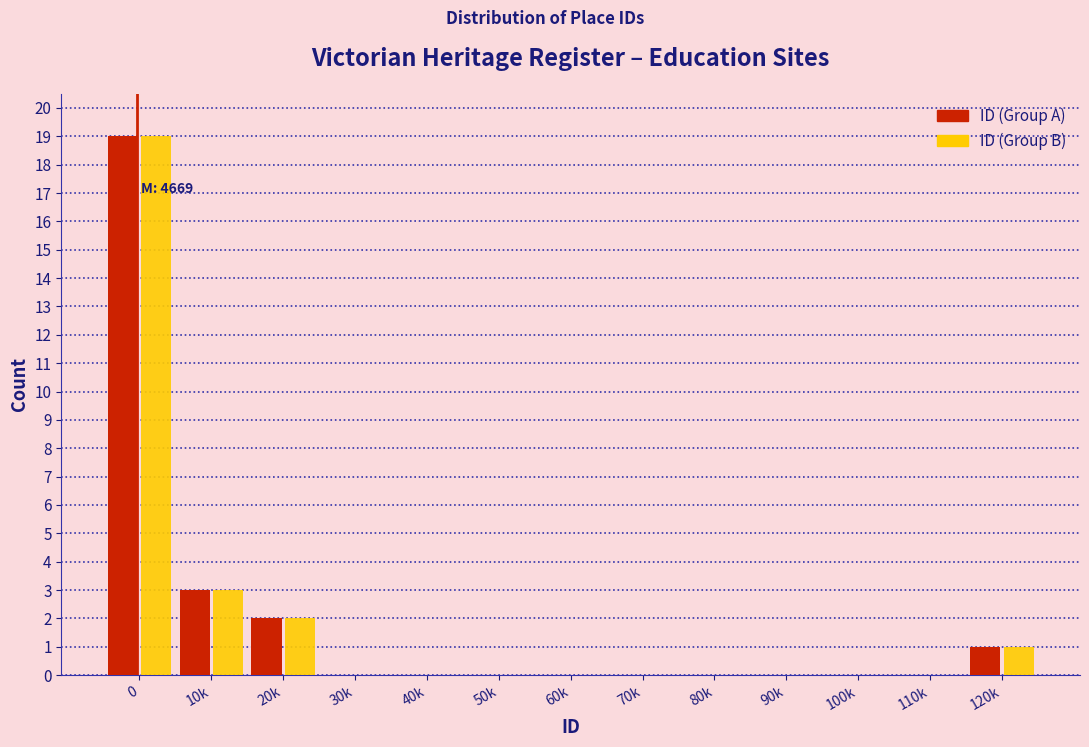

Reading left to right, what are all the values shown in this chart?

ID (Group A): 0=19	10k=3	20k=2	30k=0	40k=0	50k=0	60k=0	70k=0	80k=0	90k=0	100k=0	110k=0	120k=1
ID (Group B): 0=19	10k=3	20k=2	30k=0	40k=0	50k=0	60k=0	70k=0	80k=0	90k=0	100k=0	110k=0	120k=1